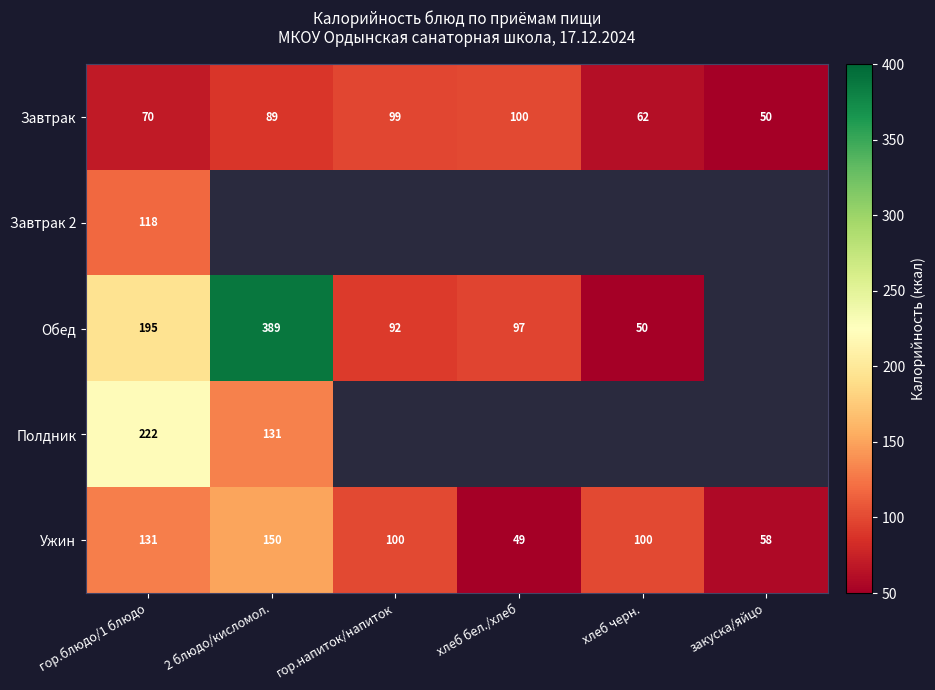

Is it true that Ужин equals 56.4 at хлеб черн.?

False